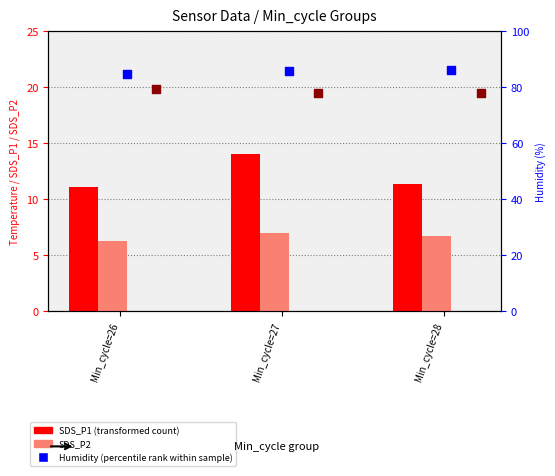

Which series has the largest total across all categories?

Humidity (percentile rank)